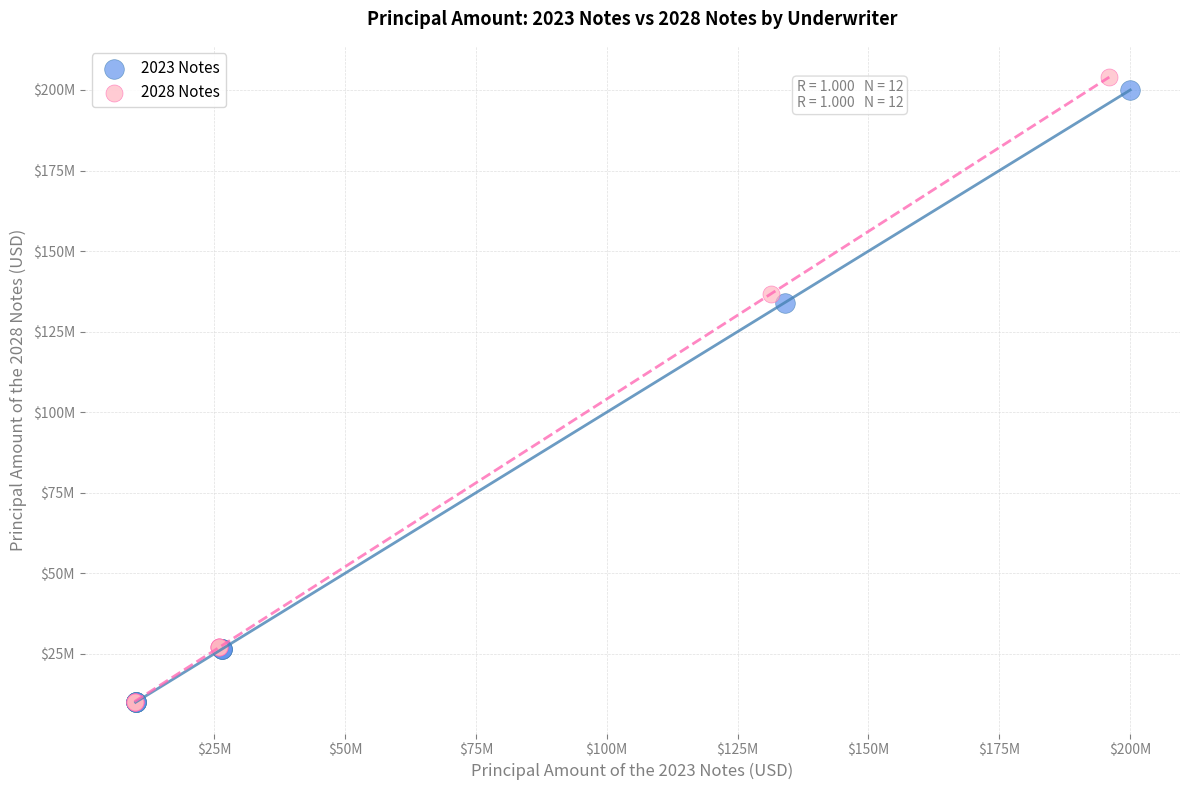

Which series has the largest Y range (max minus min)?

2028 Notes